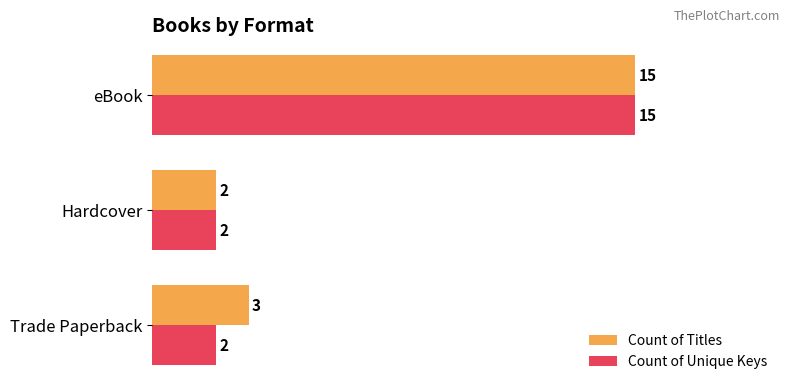

List the labels in order of Count of Titles value, largest first.

eBook, Trade Paperback, Hardcover